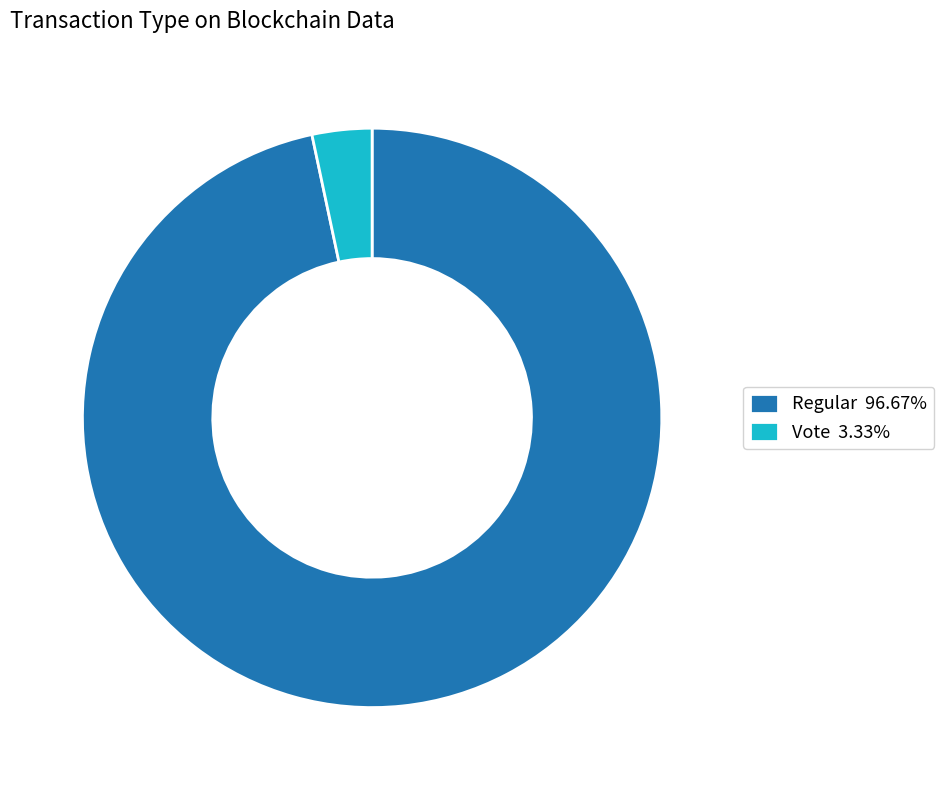

Approximately how many times larger is the value at Regular 96.67% compared to Vote 3.33%?

29.0